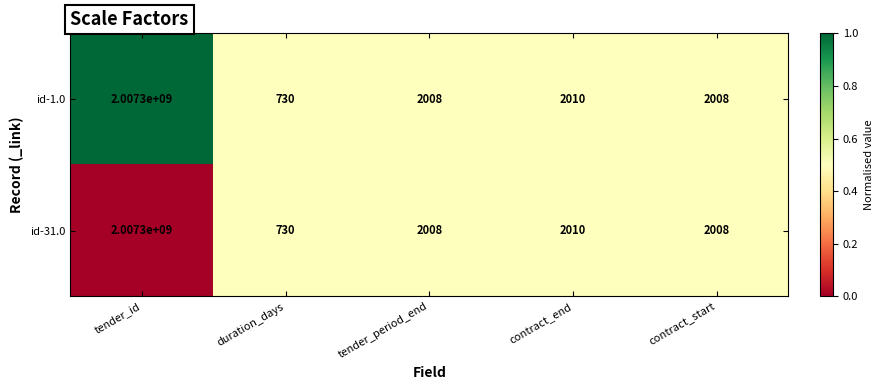

What is the sum of all id-1.0 values?

2007306756